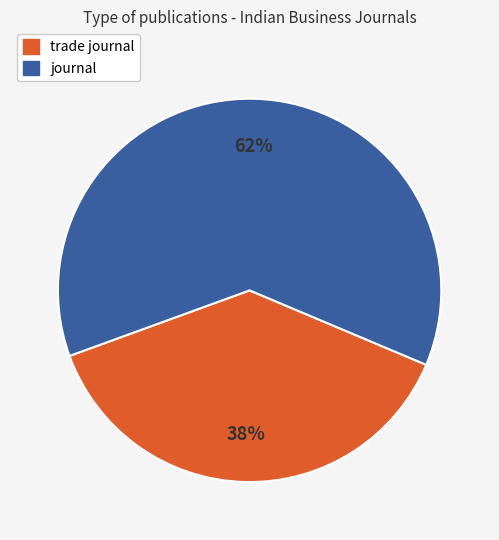

How many segments does this pie chart have?

2